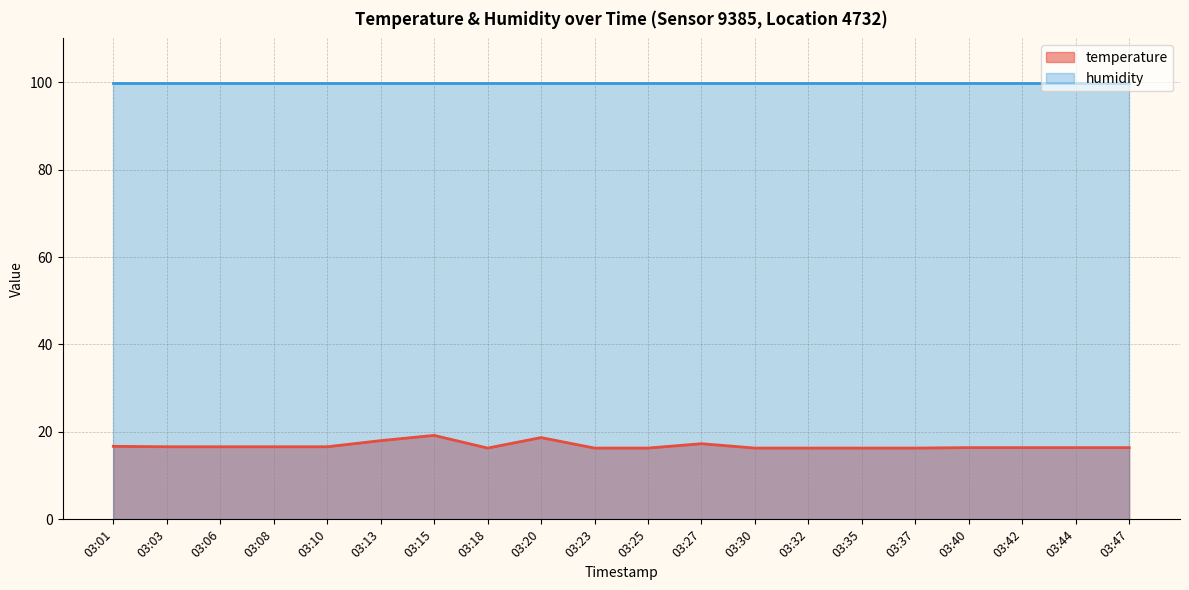

How many interior local valleys (lower than both neighbors) does the data have?

1